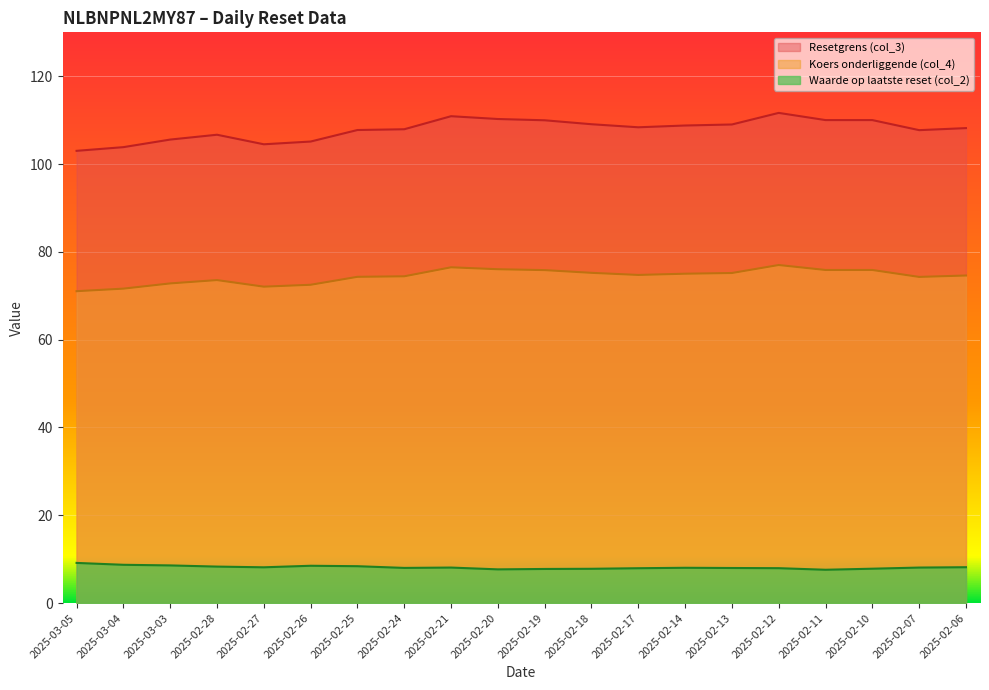

What are all the series names shown in the legend?

Resetgrens (col_3), Koers onderliggende (col_4), Waarde op laatste reset (col_2)